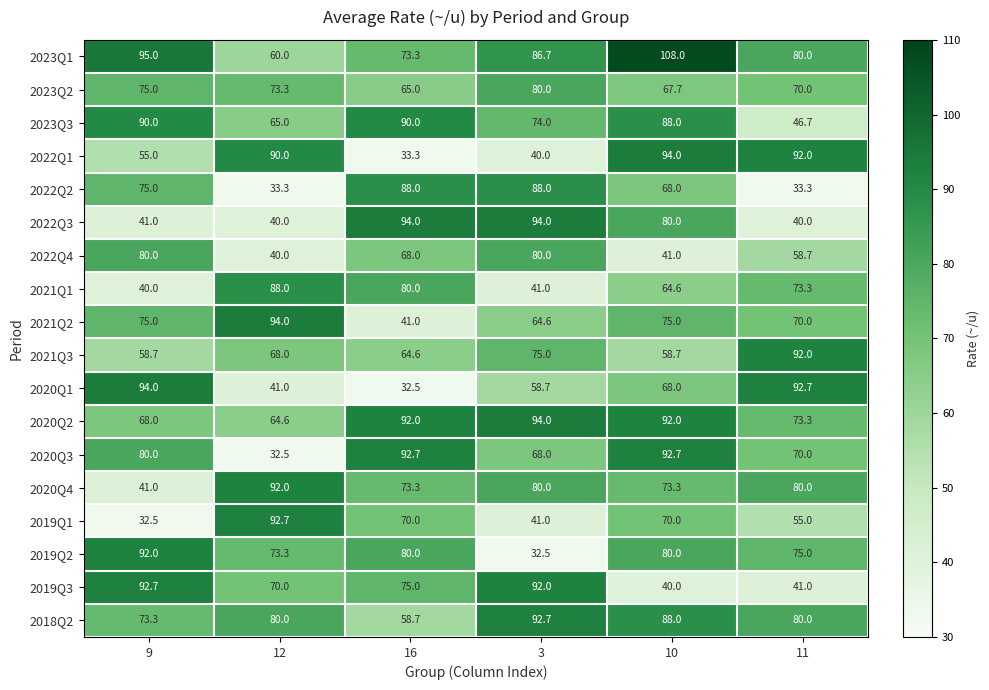

What is the total value across all series at 11?

1223.0